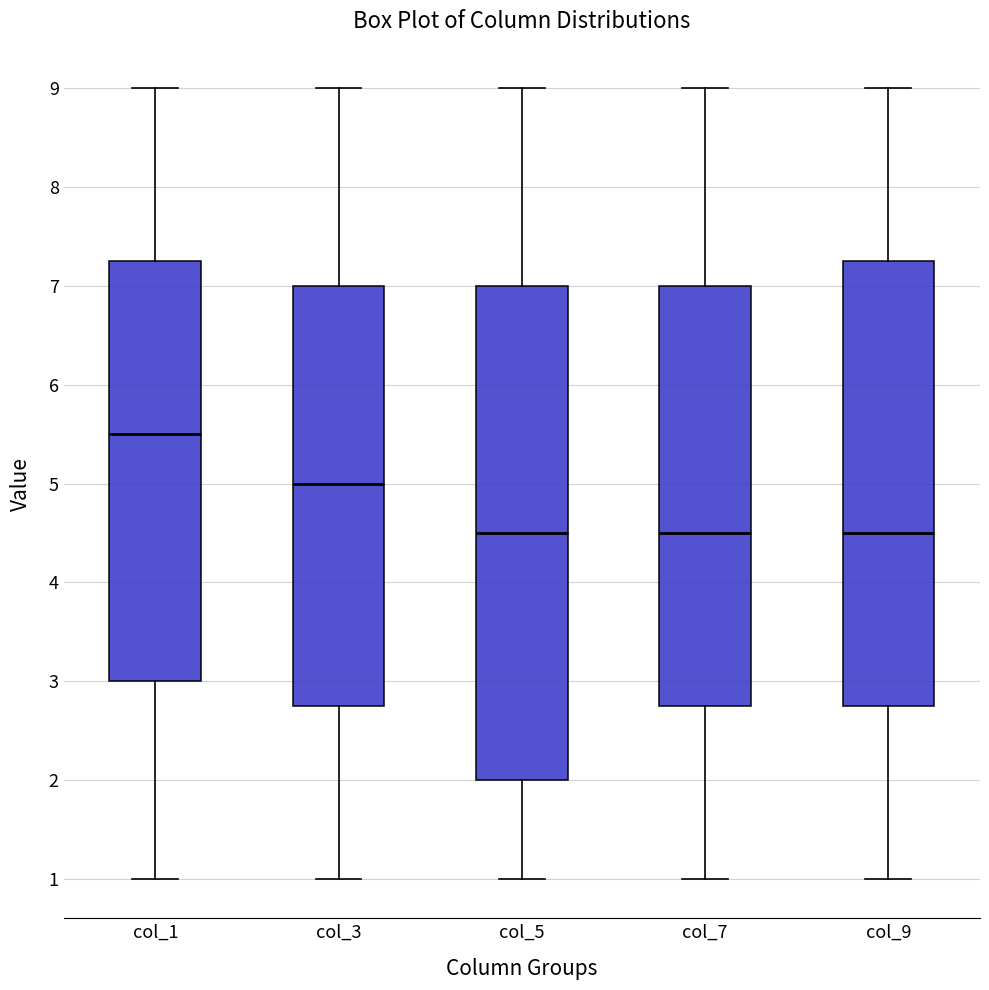

Reading left to right, transcribe this box plot: for each box, give where its median line is, the range the box spans, and where its two whiskers end, as read against the y-axis. The values are not printed on the chart, so give them approximately, as read against the axis.

col_1: median 5.5, box 3.0 to 7.3, whiskers 1.0 to 9.0
col_3: median 5.0, box 2.8 to 7.0, whiskers 1.0 to 9.0
col_5: median 4.5, box 2.0 to 7.0, whiskers 1.0 to 9.0
col_7: median 4.5, box 2.8 to 7.0, whiskers 1.0 to 9.0
col_9: median 4.5, box 2.8 to 7.3, whiskers 1.0 to 9.0